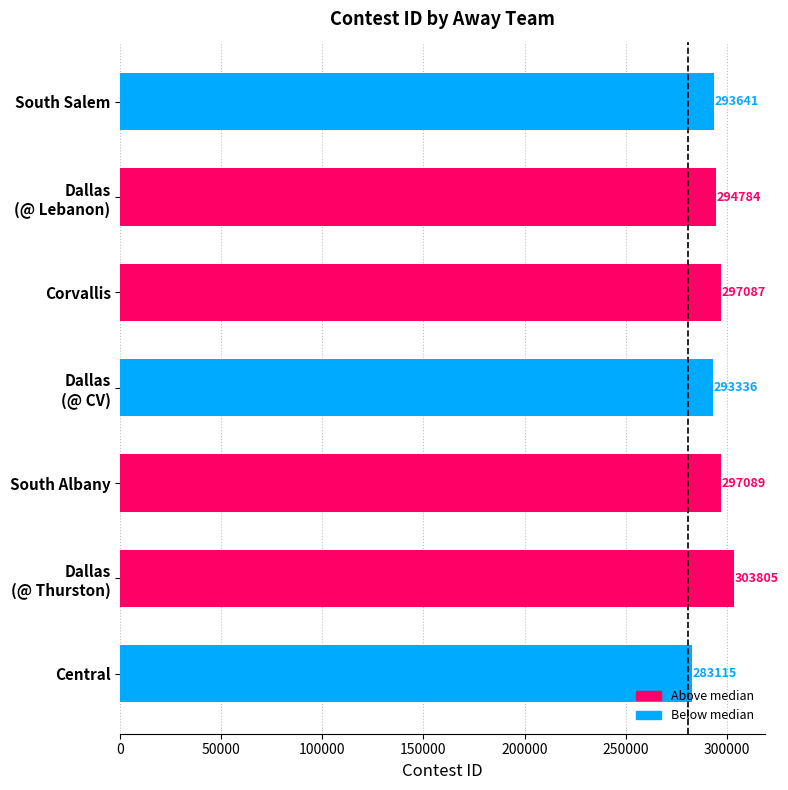

Is it true that the value at South Albany is 297089?

True